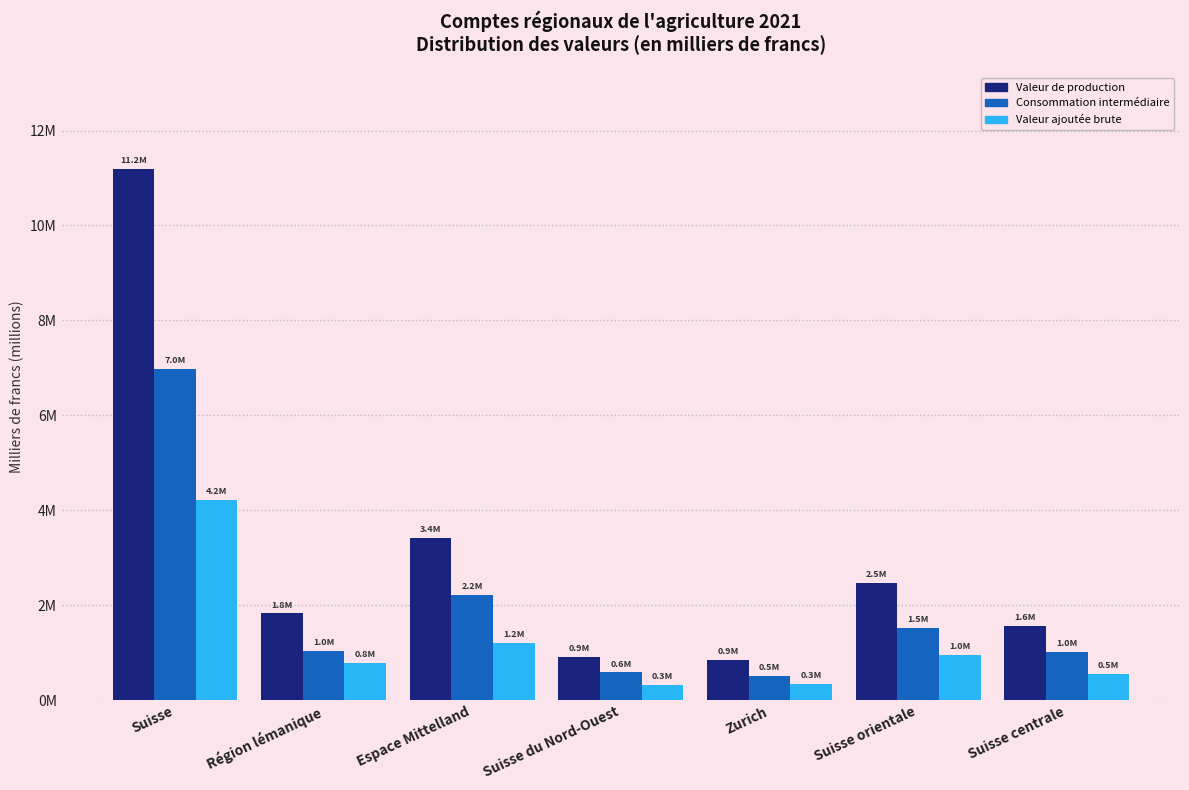

What are all the series names shown in the legend?

Valeur de production, Consommation intermédiaire, Valeur ajoutée brute